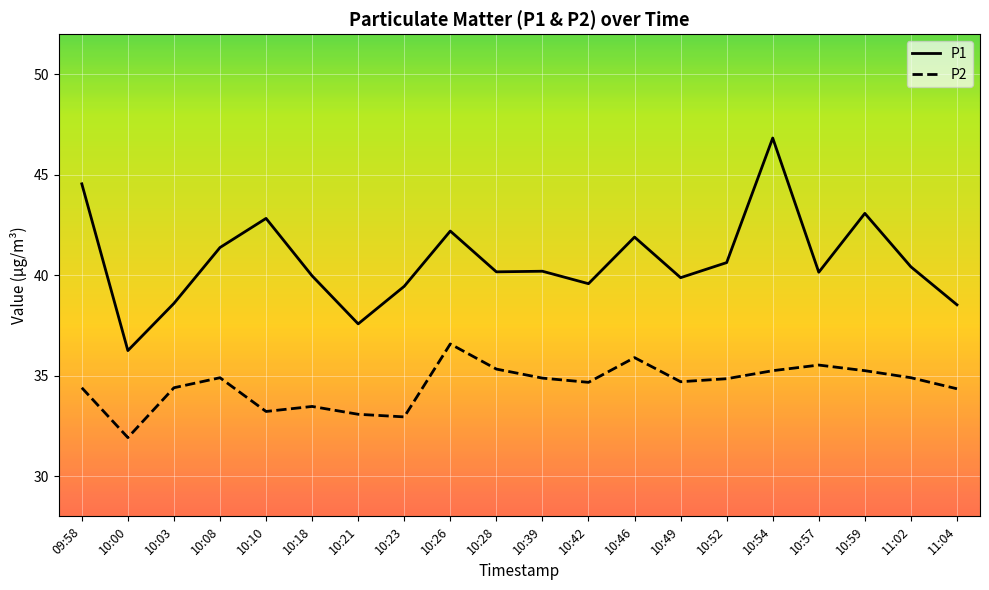

What position from the right is 10:03?

18